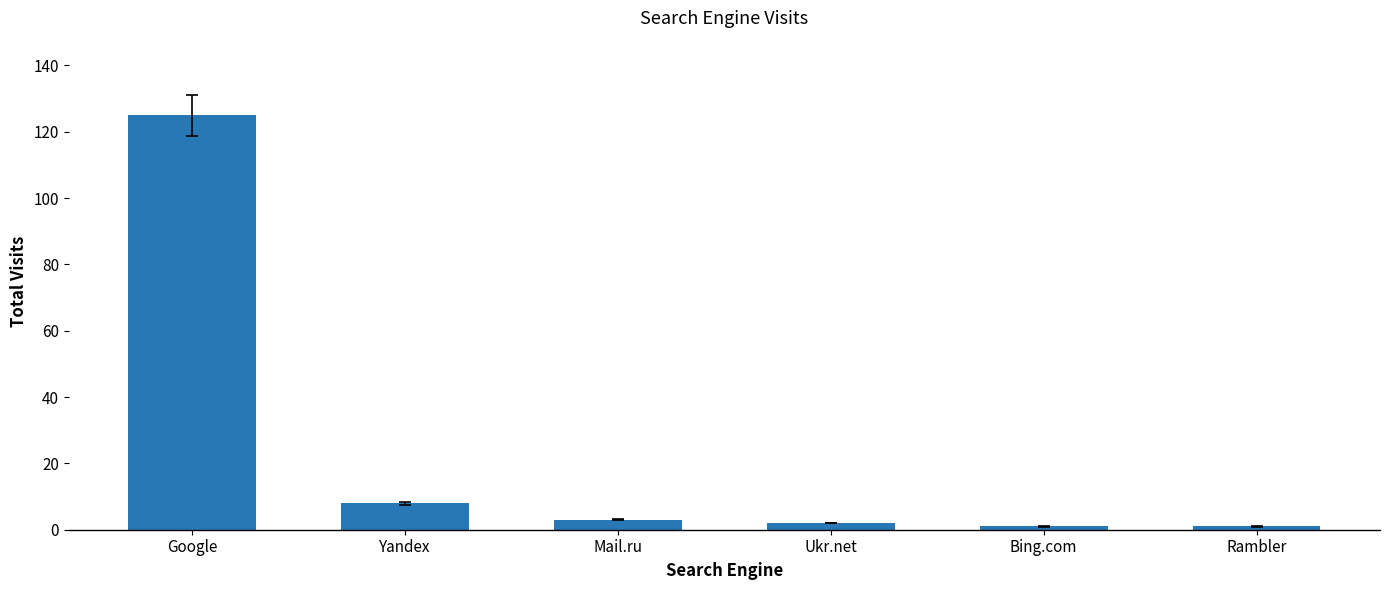

What is the label of the 3rd bar from the left?

Mail.ru